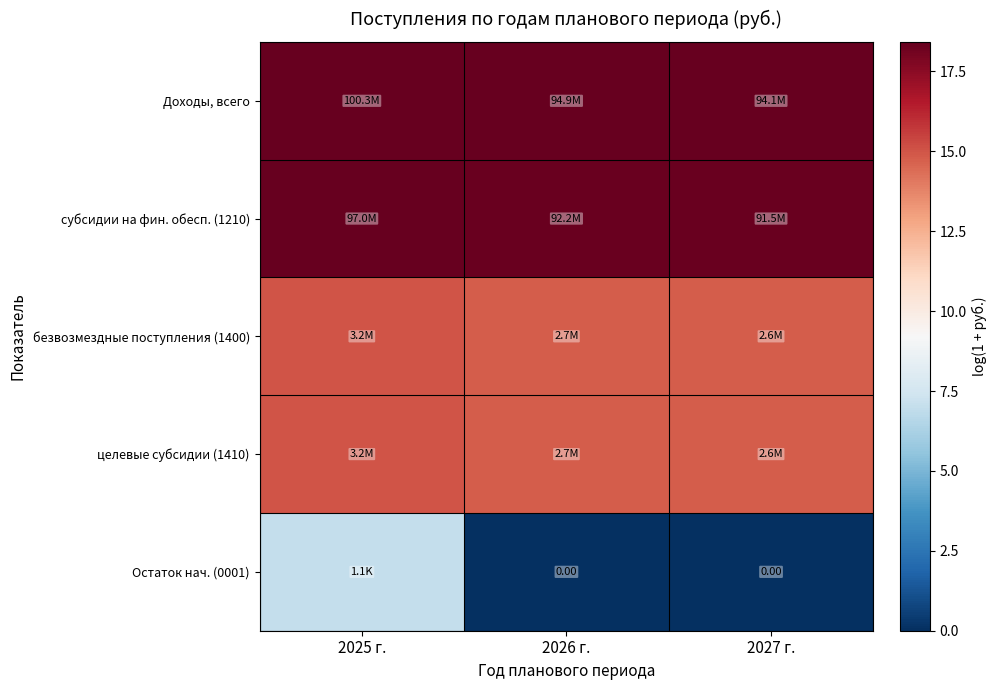

At which category does the chart reach its minimum across all series?

2026 г.